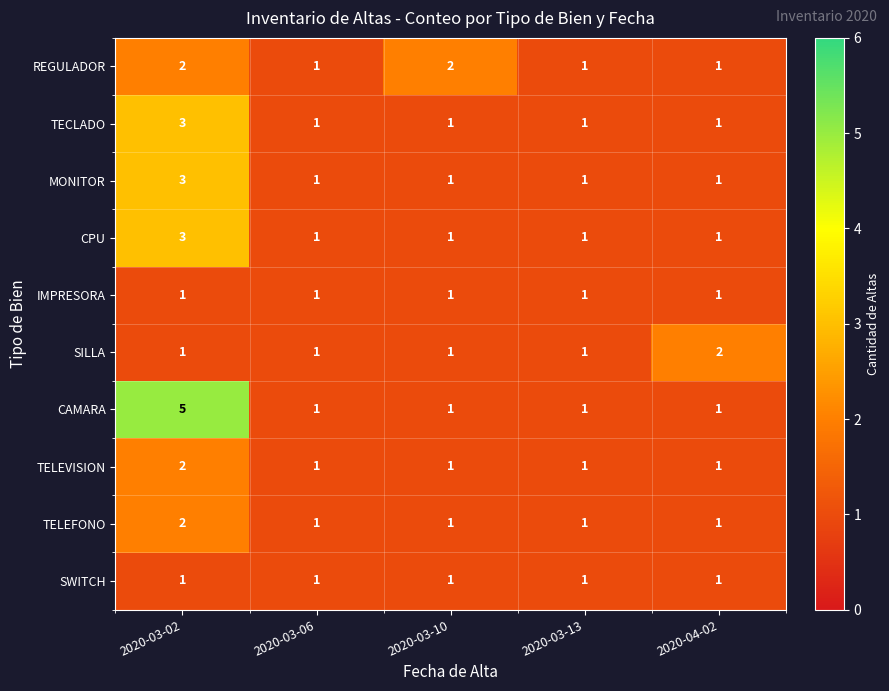

True or false: SWITCH has a value of 1 at 2020-03-02.

True